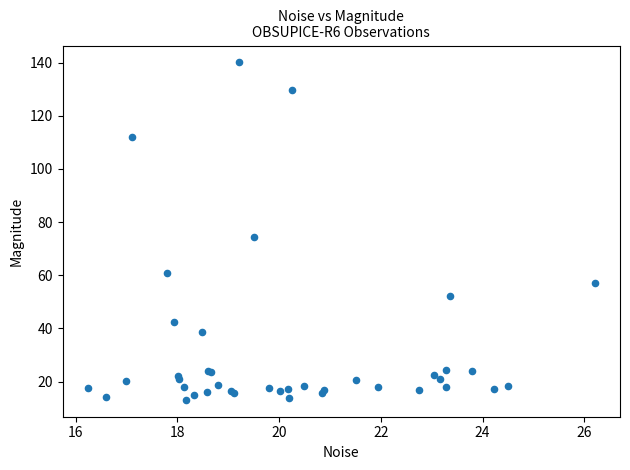

What Y value in the scatter plot is closest to 76?

74.3